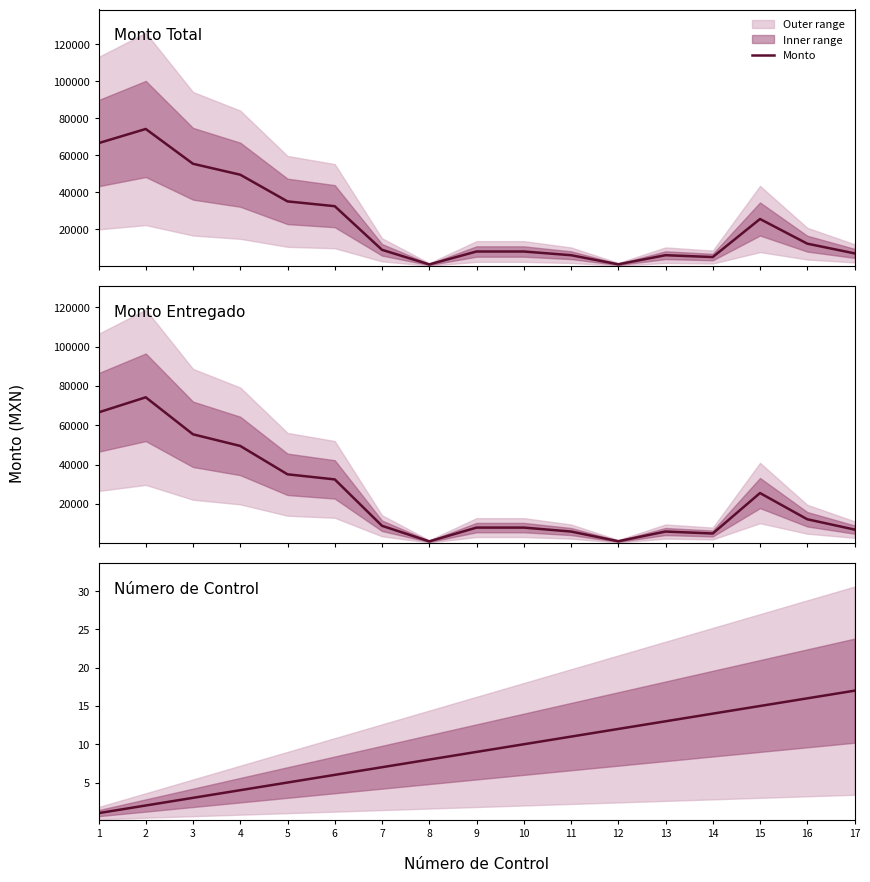

At which category is the sum across all series the highest?

2